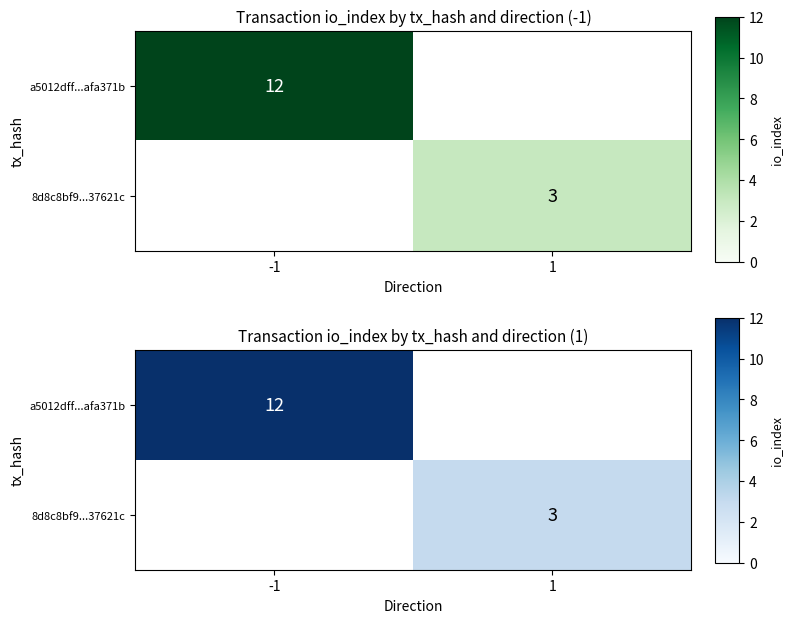

Which has a higher value, 1 or -1?

-1